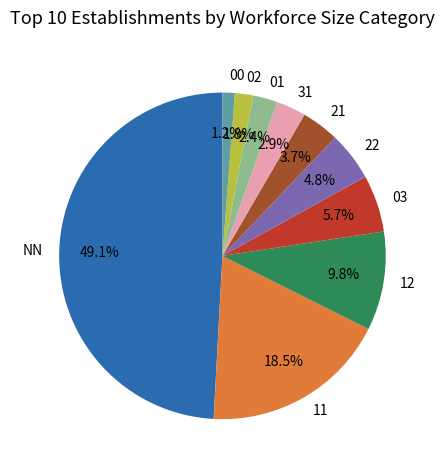

True or false: 00 accounts for 11% of the total.

False